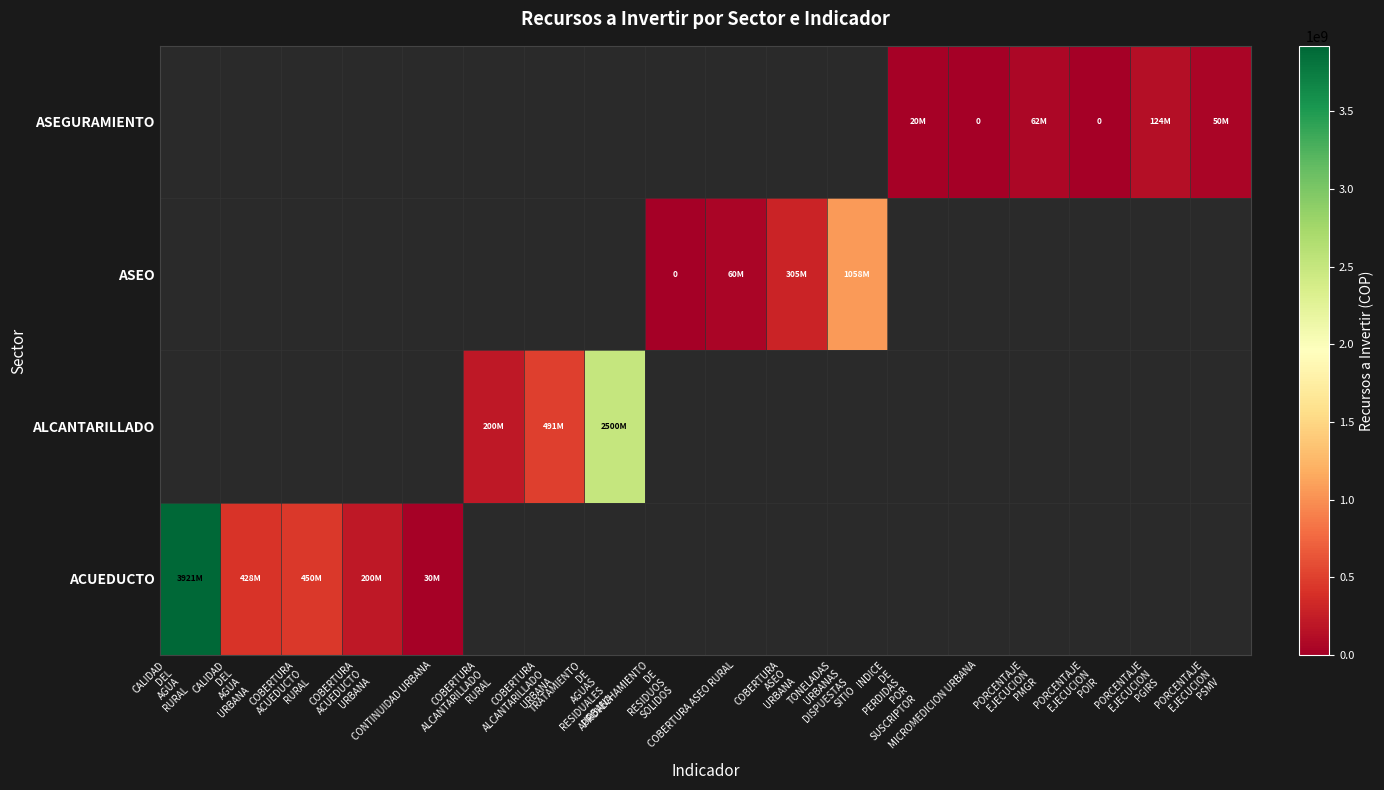

At TONELADAS URBANAS DISPUESTAS SITIO, list the series in order from largest to smallest.

ACUEDUCTO, ALCANTARILLADO, ASEO, ASEGURAMIENTO